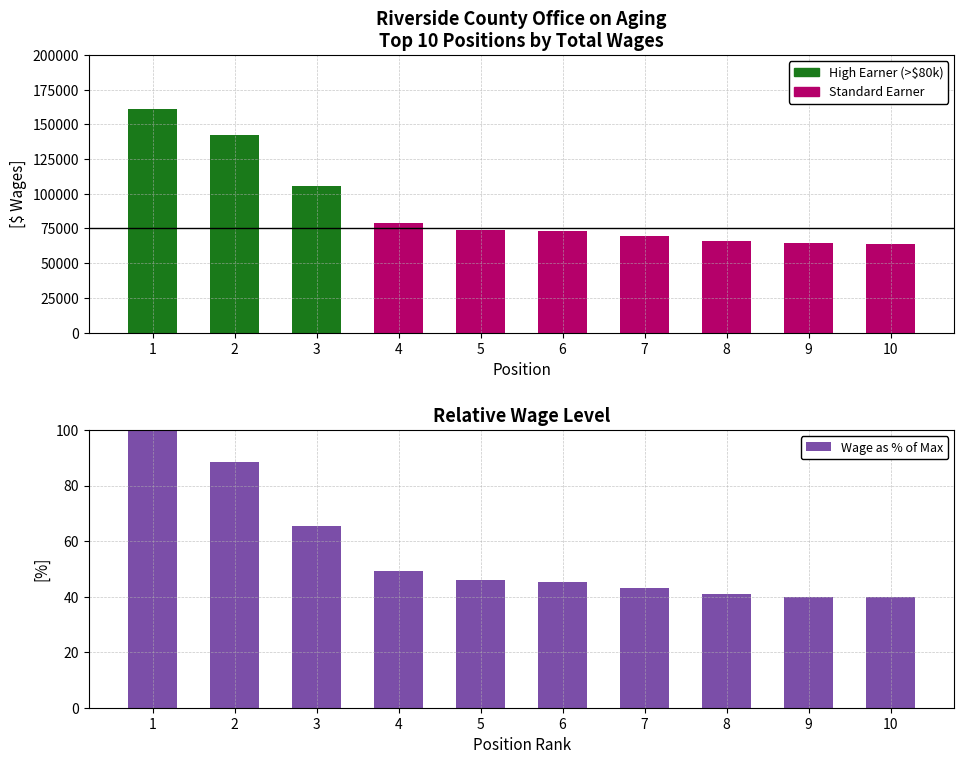

How many groups of bars are there?

10